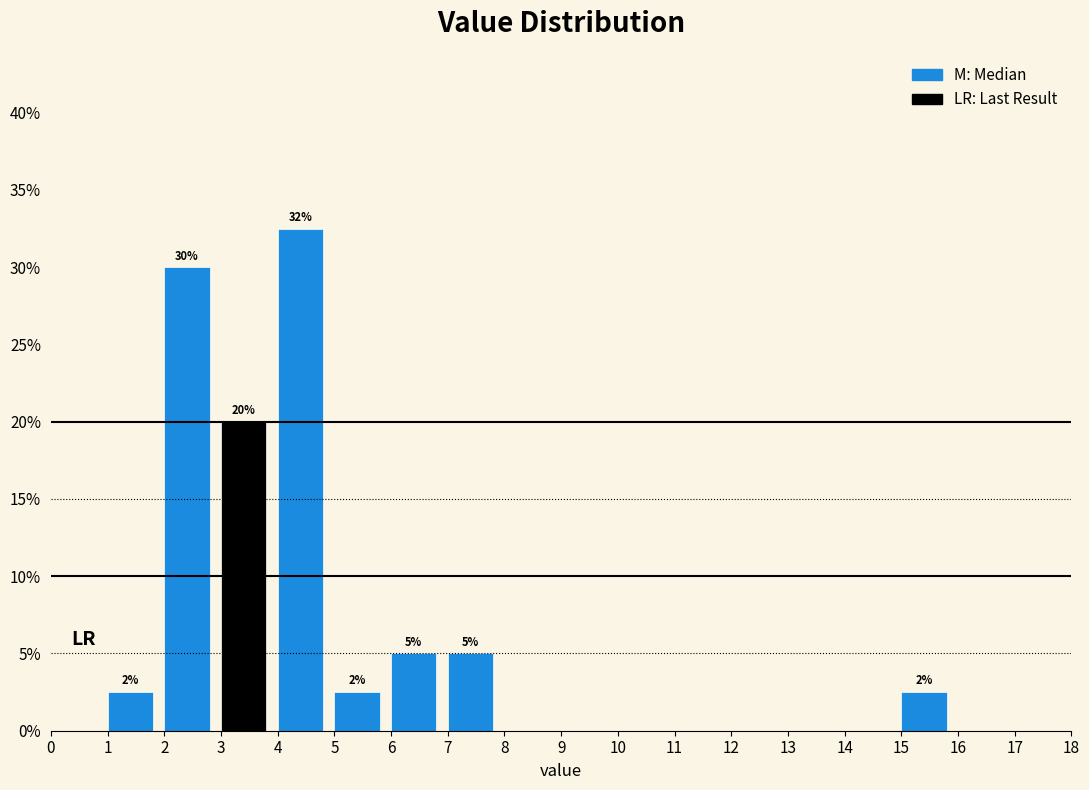

Which range on the x-axis has the tallest bar?

4 to 5